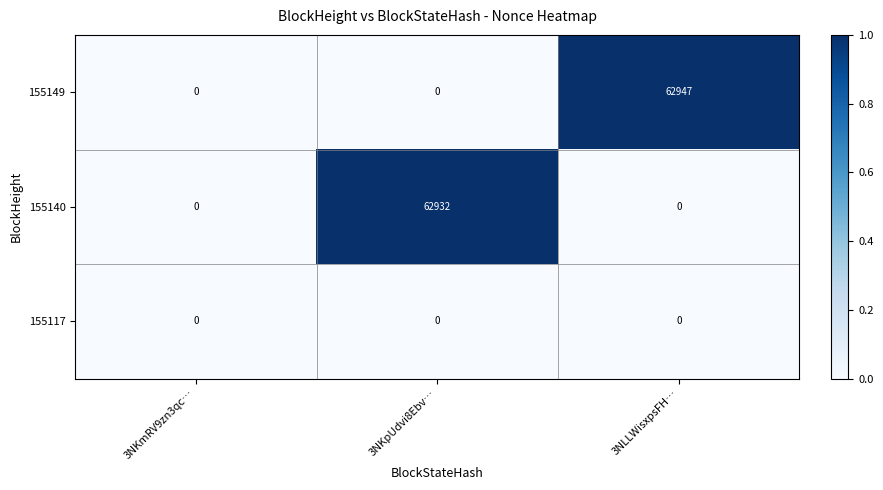

Between 3NKmRV9zn3qc… and 3NLLWisxpsFH…, which series saw the biggest shift?

155149